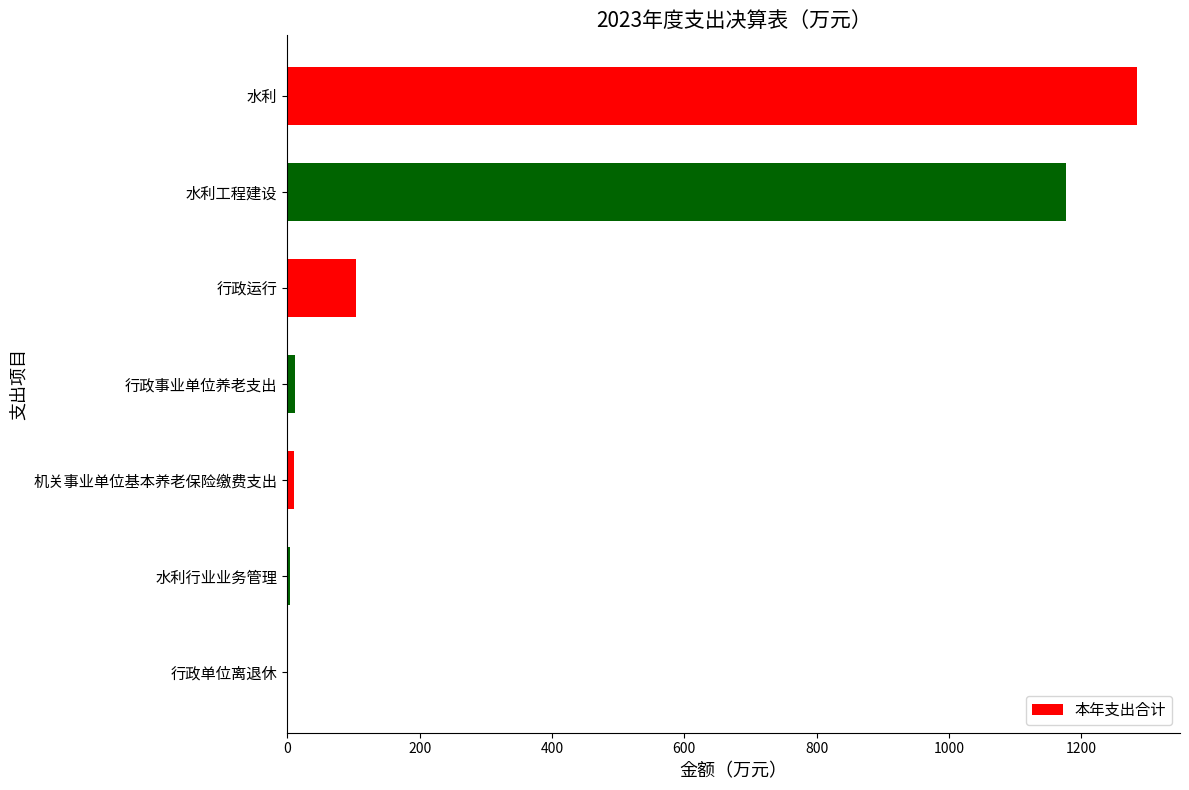

Between 水利工程建设 and 行政运行, which is larger?

水利工程建设